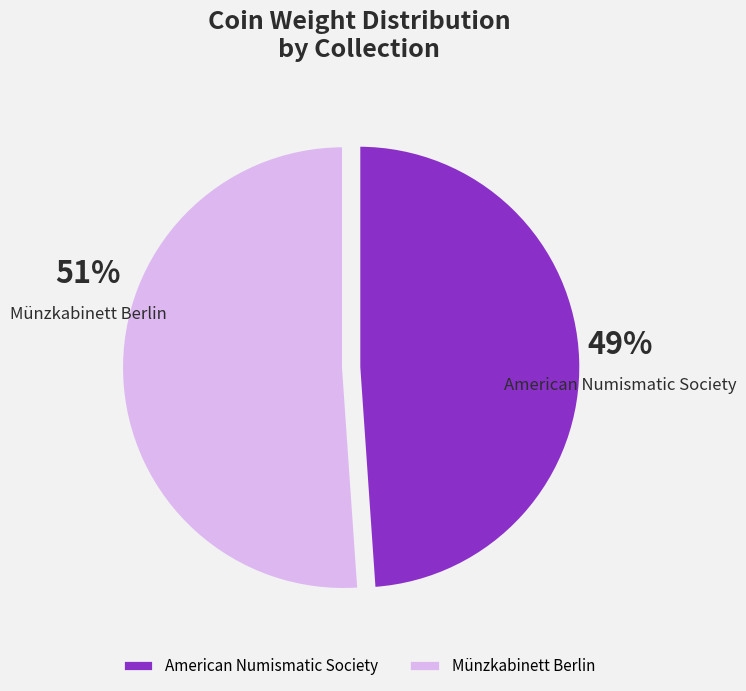

What is the majority slice?

Münzkabinett Berlin